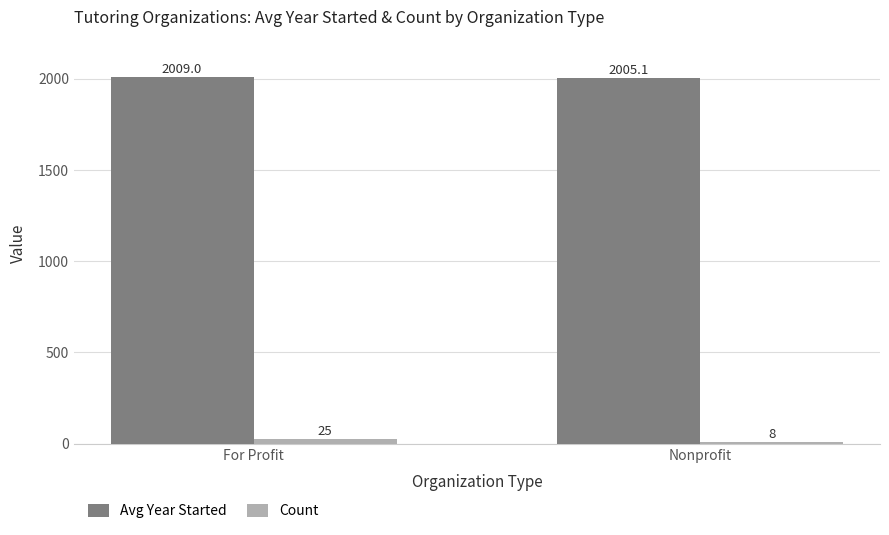

Which series has the largest range (max minus min)?

Count